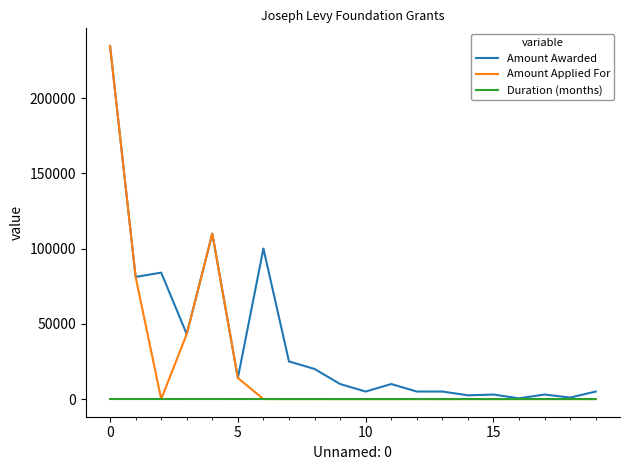

What is the highest value of the Amount Applied For series?

234565